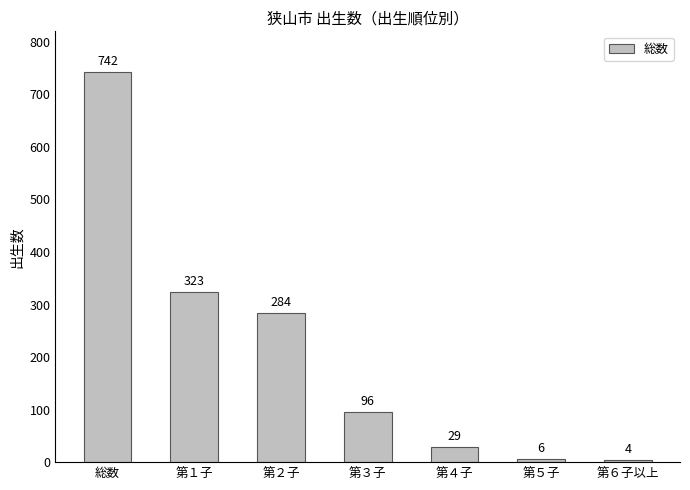

What is the value of the 1st bar from the left?

742